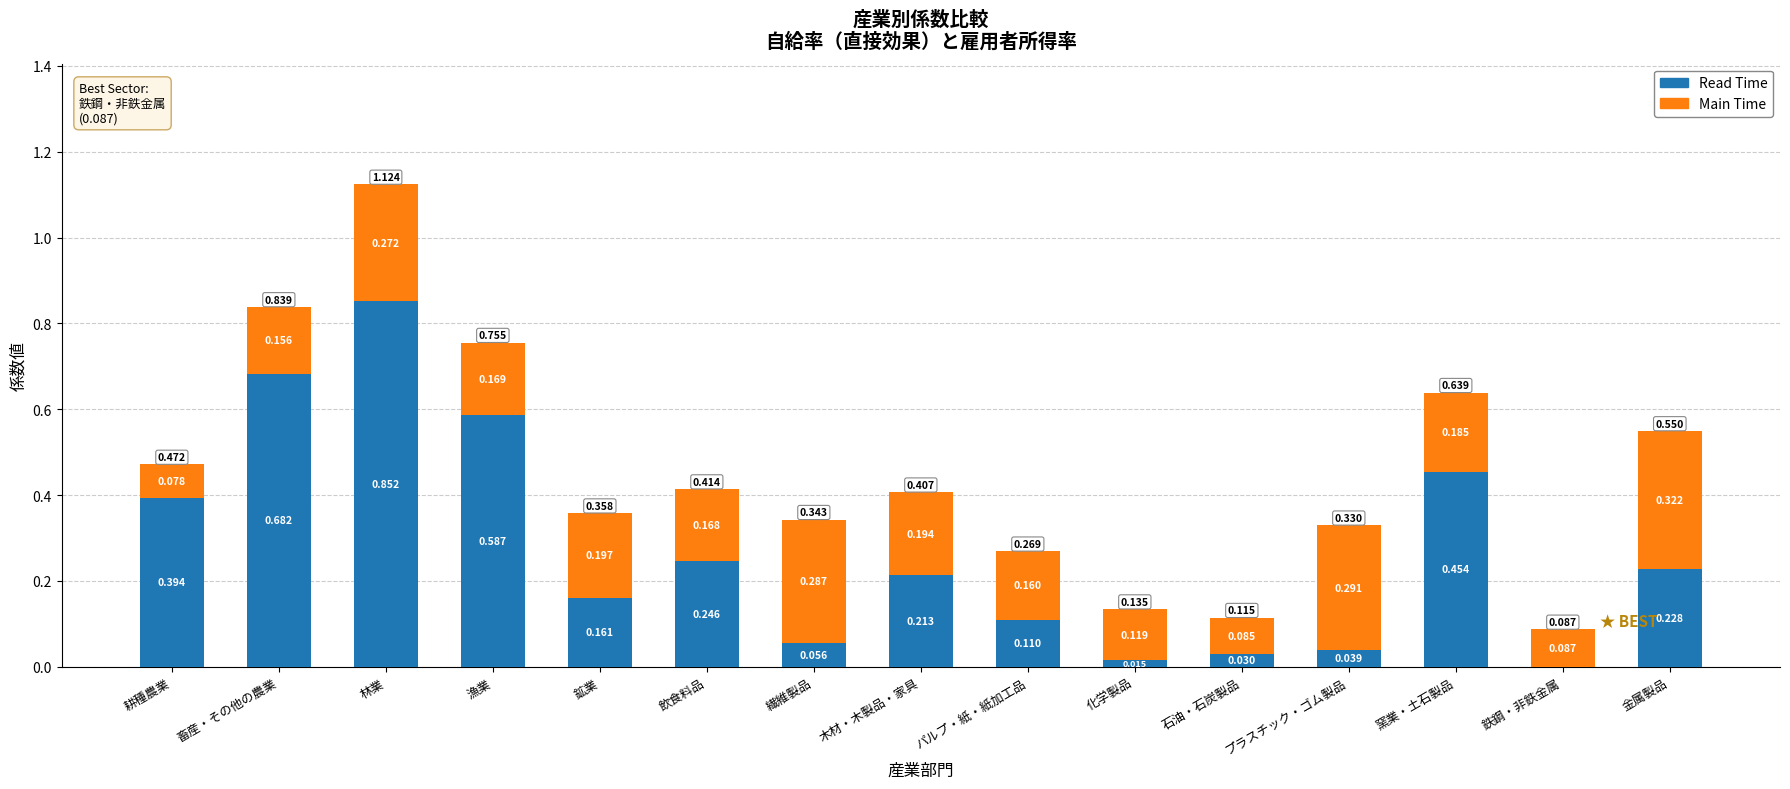

At which category is the sum across all series the highest?

林業